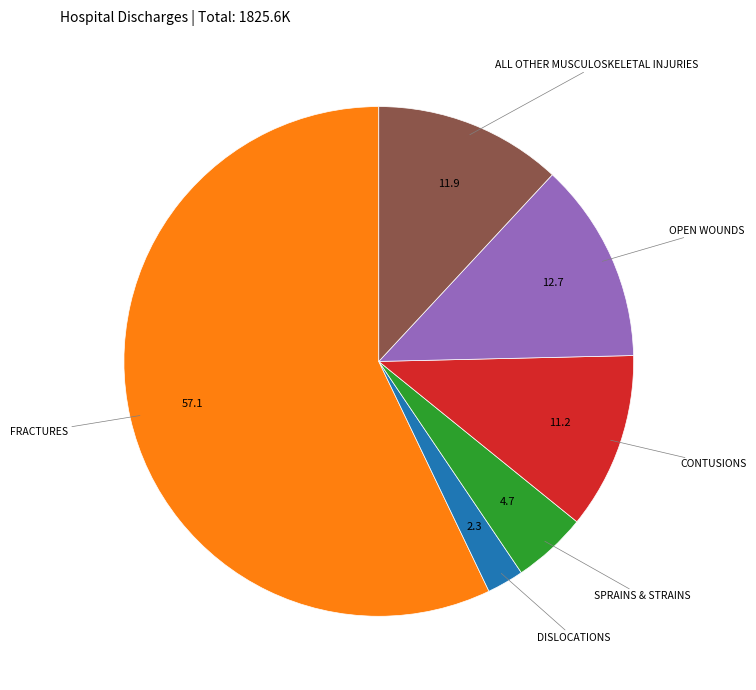

Is there any slice that represents more than half of the pie?

Yes